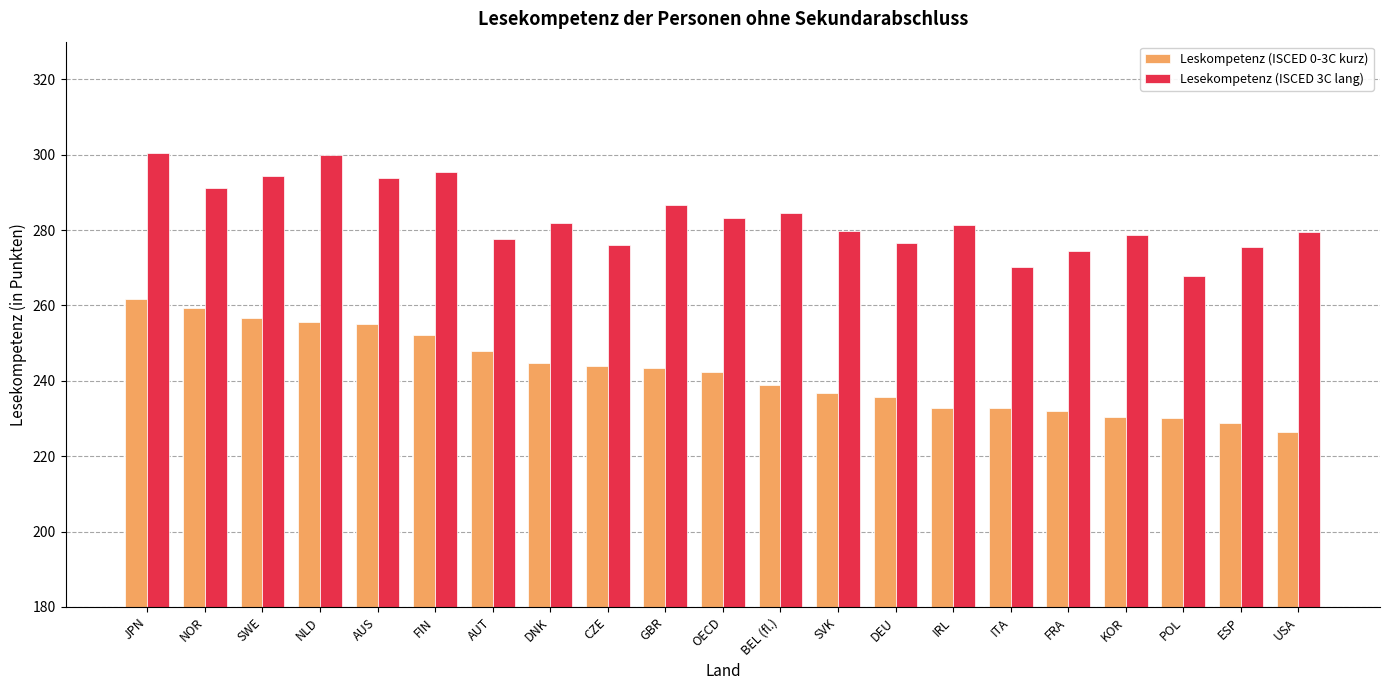

What is the greatest value displayed?

300.4